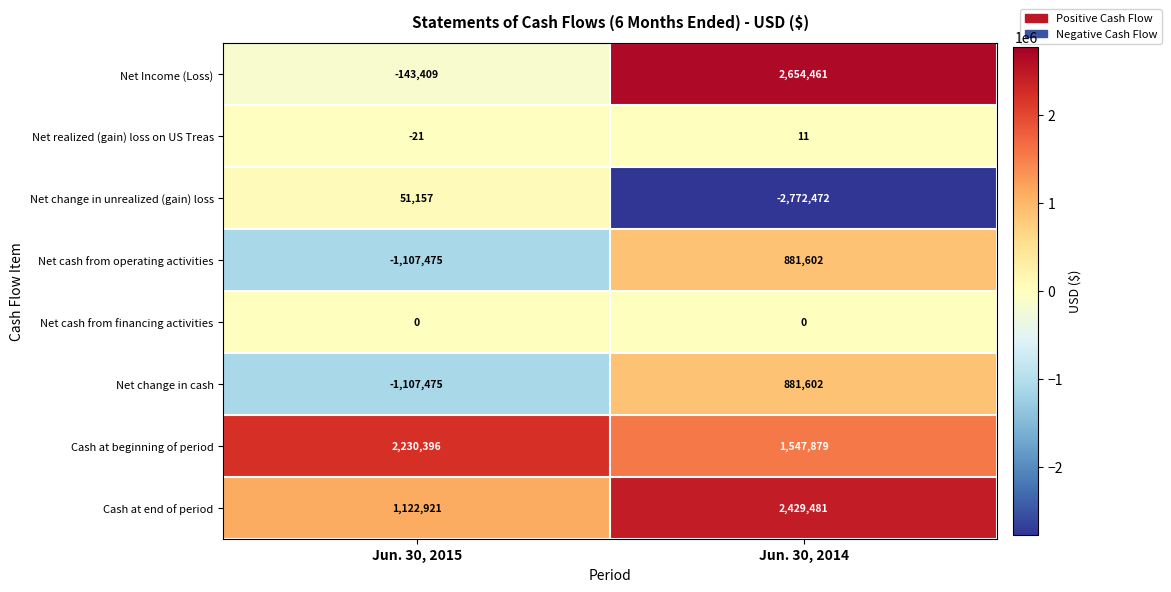

How many categories are shown in the chart?

2